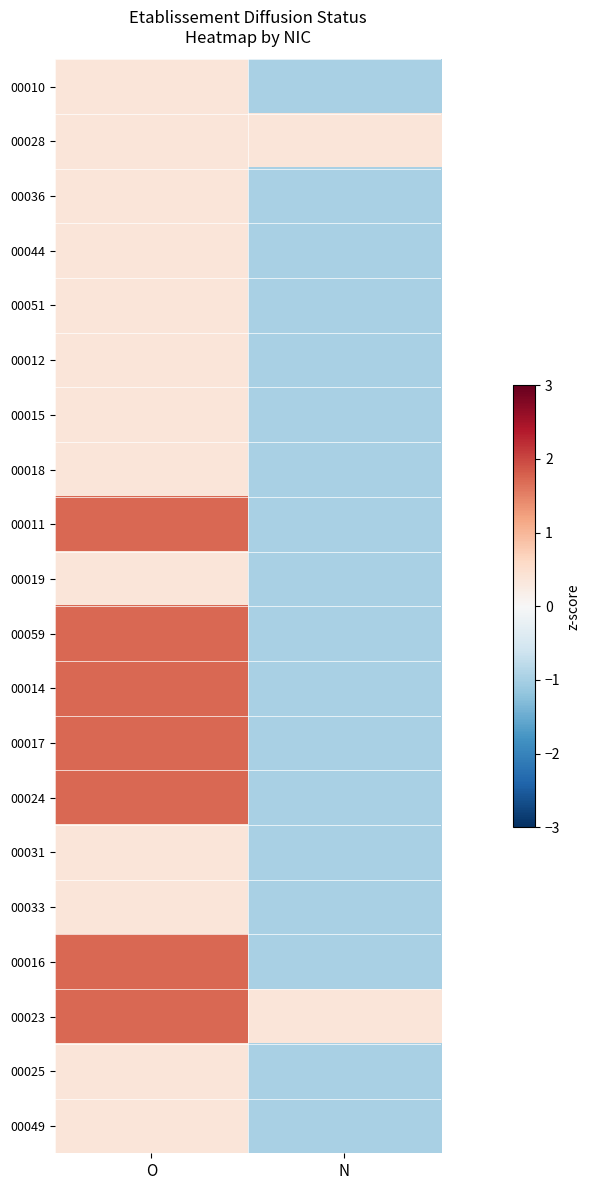

What is the total value across all series at O?

16.9